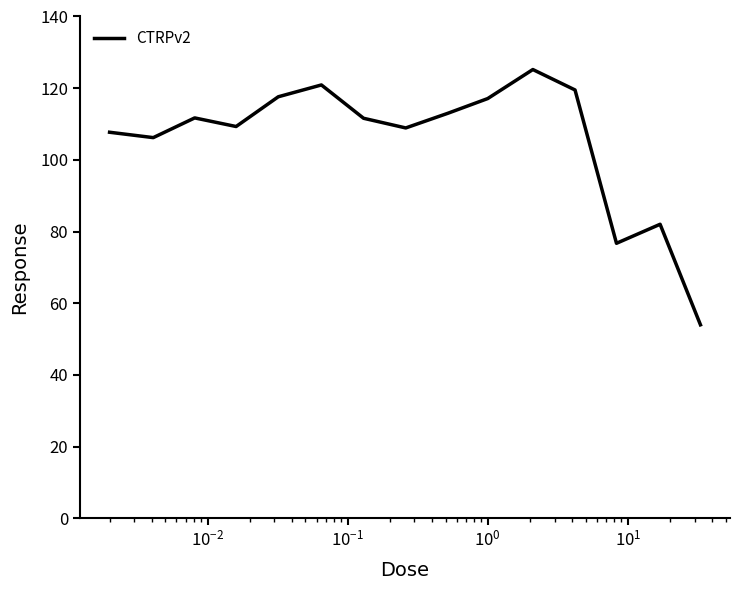

What is the maximum value shown in the chart?

125.2